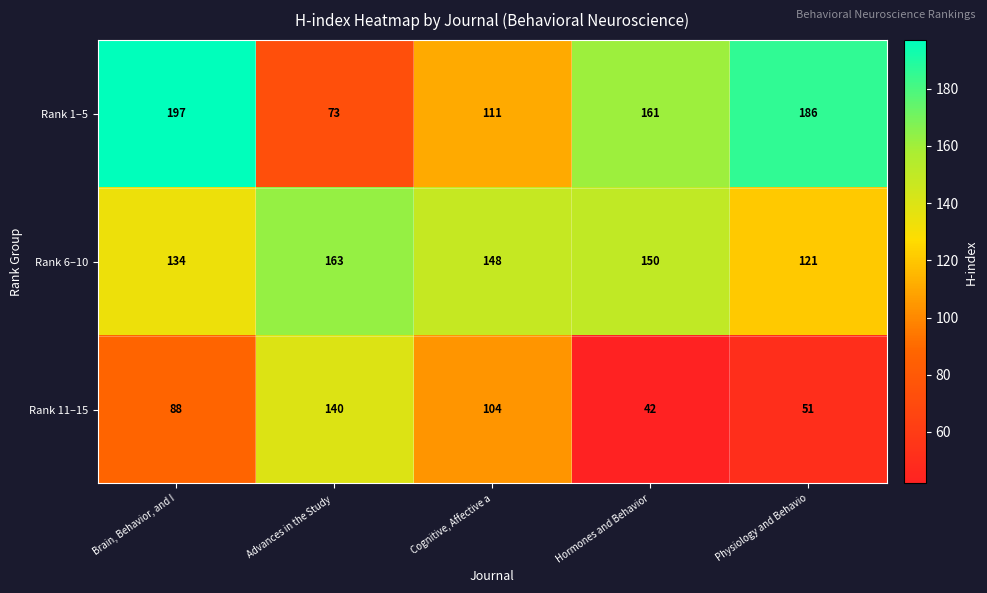

The value of Rank 6–10 at Brain, Behavior, and I is 134. True or false?

True